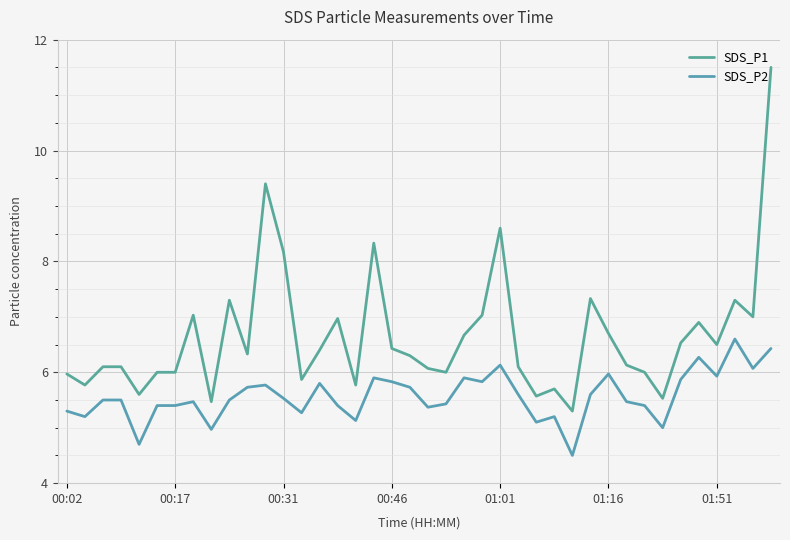

Does the chart have visible grid lines?

Yes